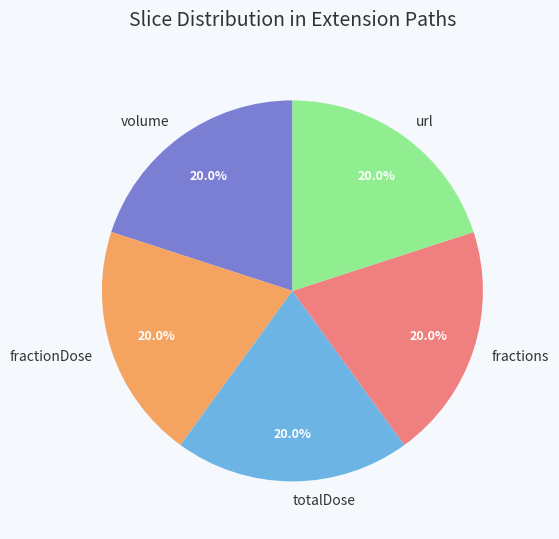

Is fractions the majority of the pie?

No